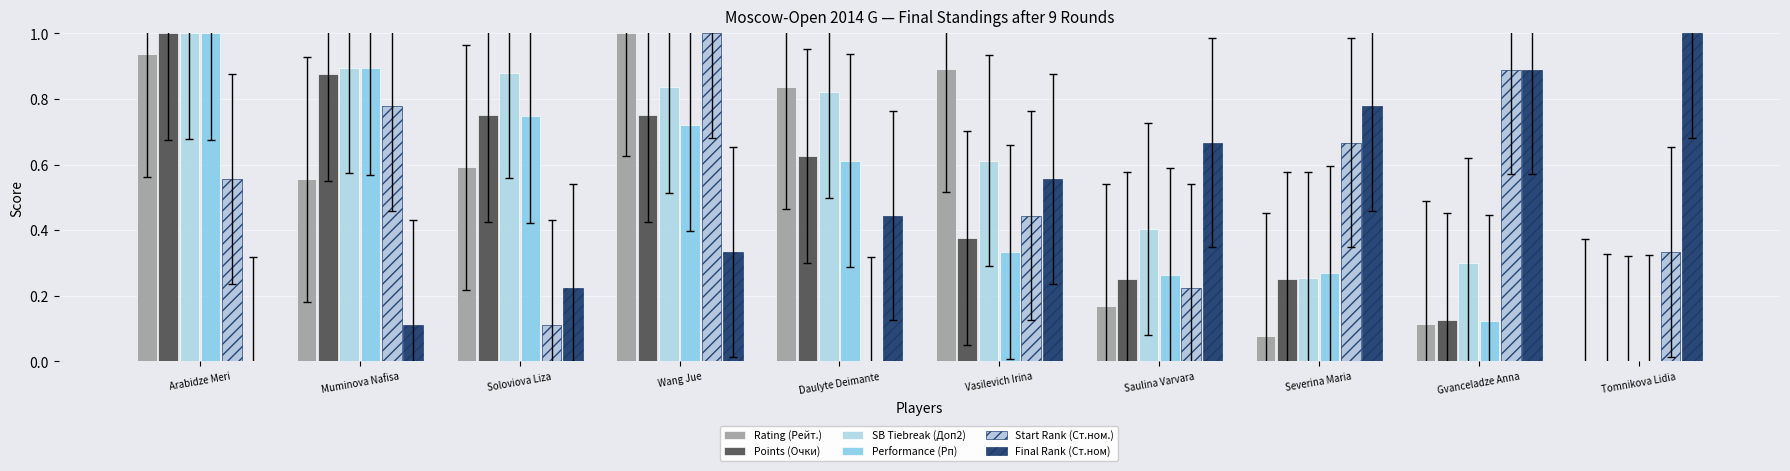

What is the label of the 9th bar from the right?

Muminova Nafisa